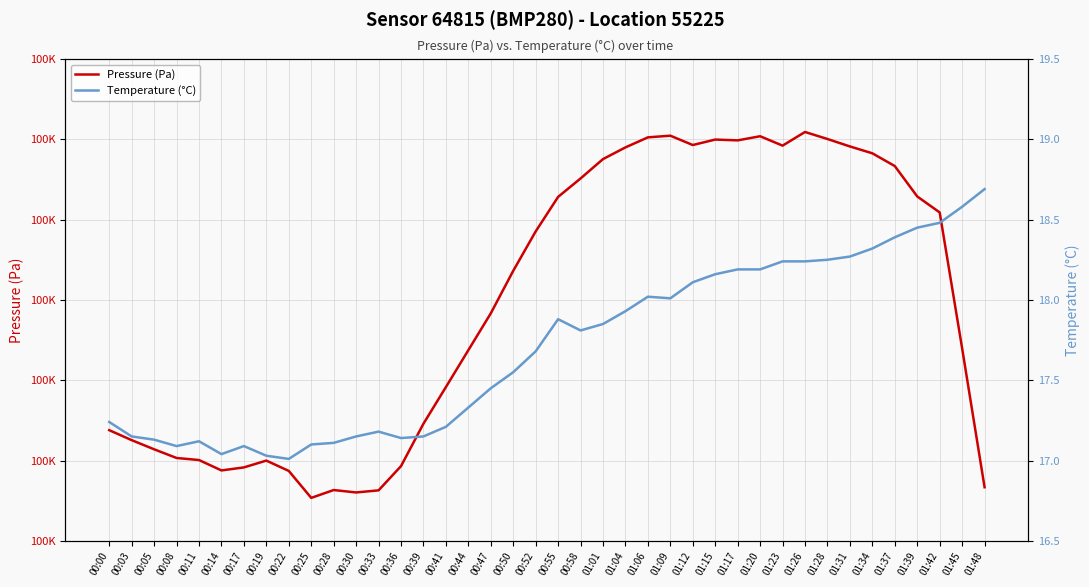

Which has a higher value, 01:12 or 01:04?

01:12